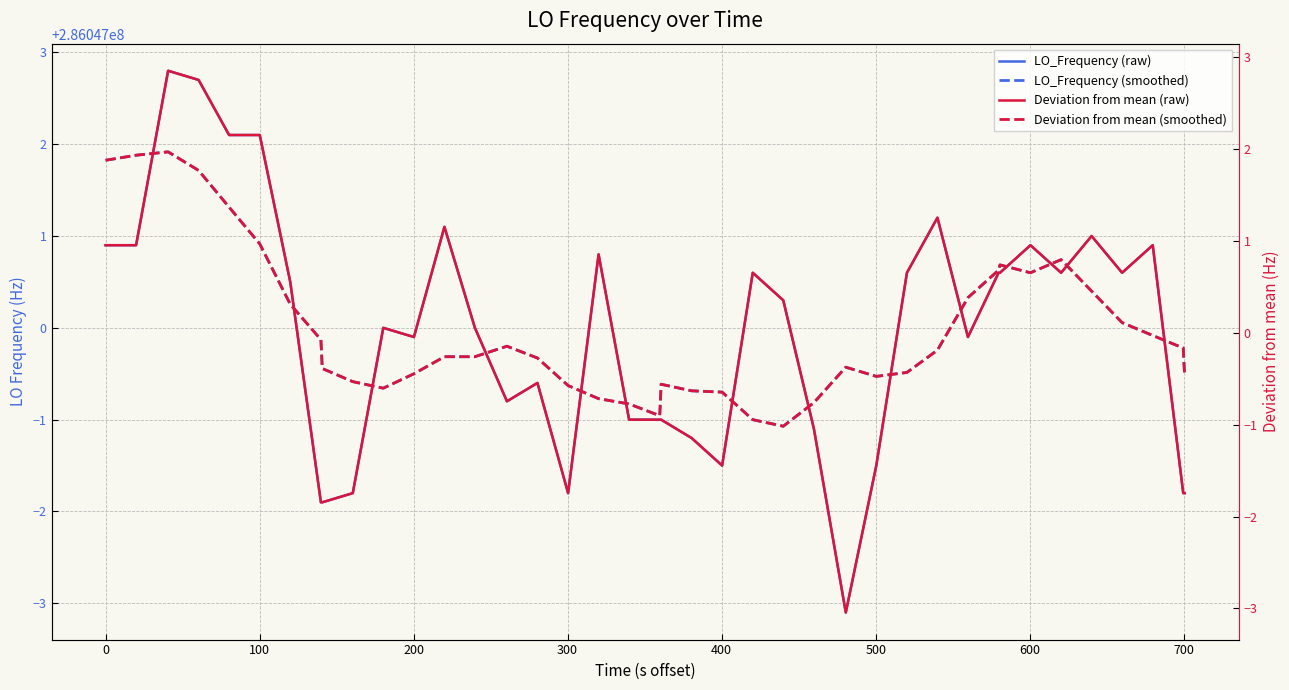

How many lines are shown in the chart?

4